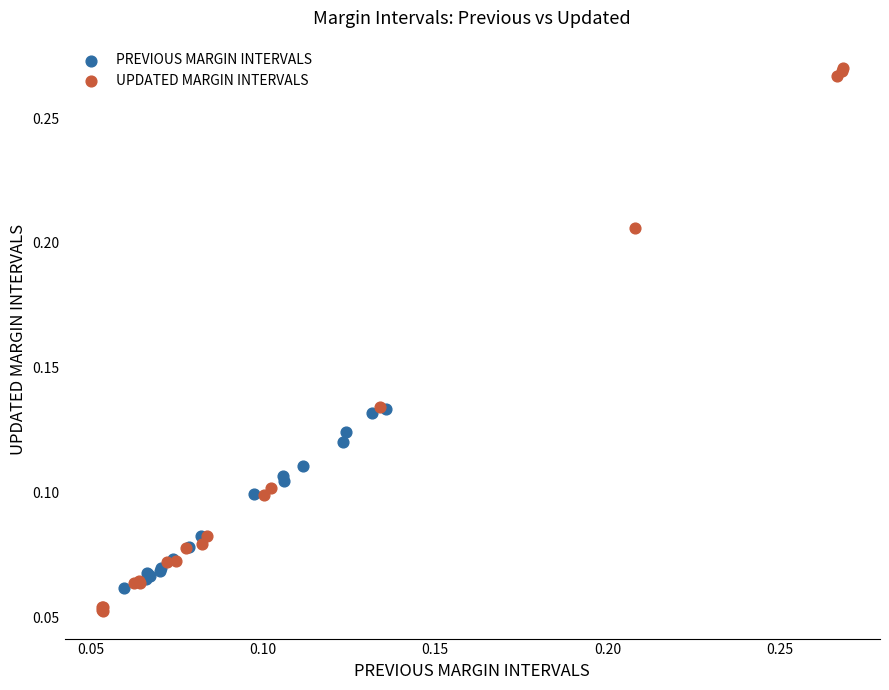

Which series contains the highest Y value?

UPDATED MARGIN INTERVALS